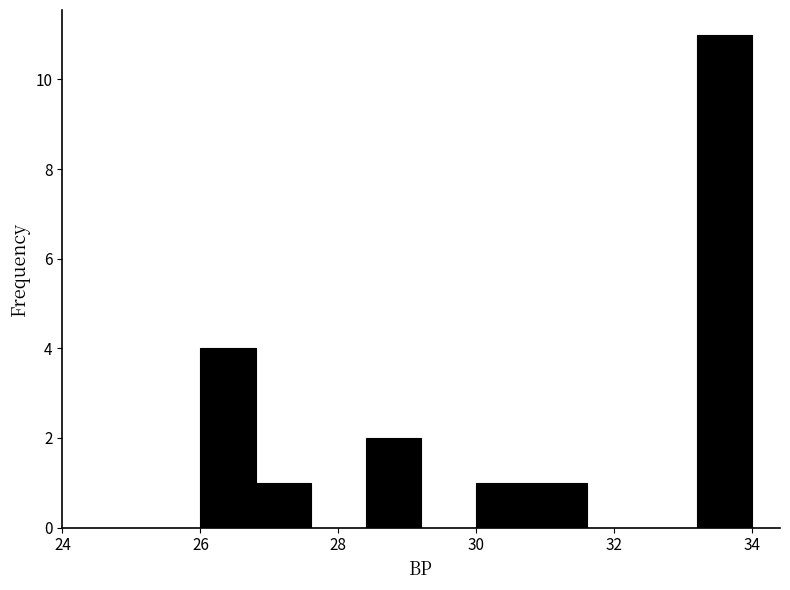

Reading left to right, transcribe this chart: for each bar, give the range it covers on the x-axis and its height. The values are not printed on the chart, so give them approximately, as read against the axis.

26.0 to 26.8: 4
26.8 to 27.6: 1
27.6 to 28.4: 0
28.4 to 29.2: 2
29.2 to 30.0: 0
30.0 to 30.8: 1
30.8 to 31.6: 1
31.6 to 32.4: 0
32.4 to 33.2: 0
33.2 to 34.0: 11